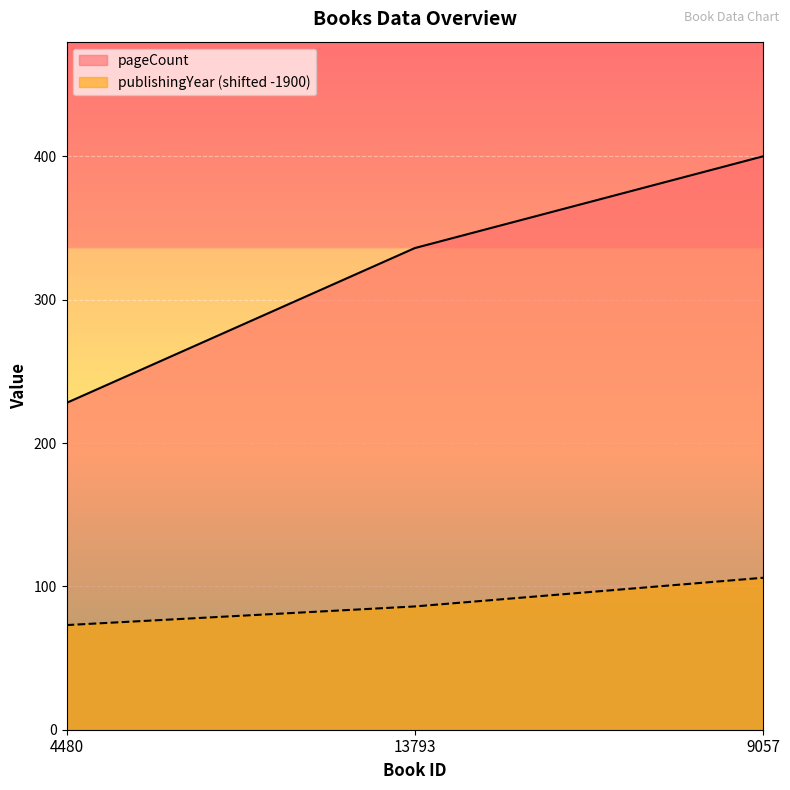

Reading left to right, extract all data points from this chart.

pageCount: 4480=228	13793=336	9057=400
publishingYear: 4480=73	13793=86	9057=106